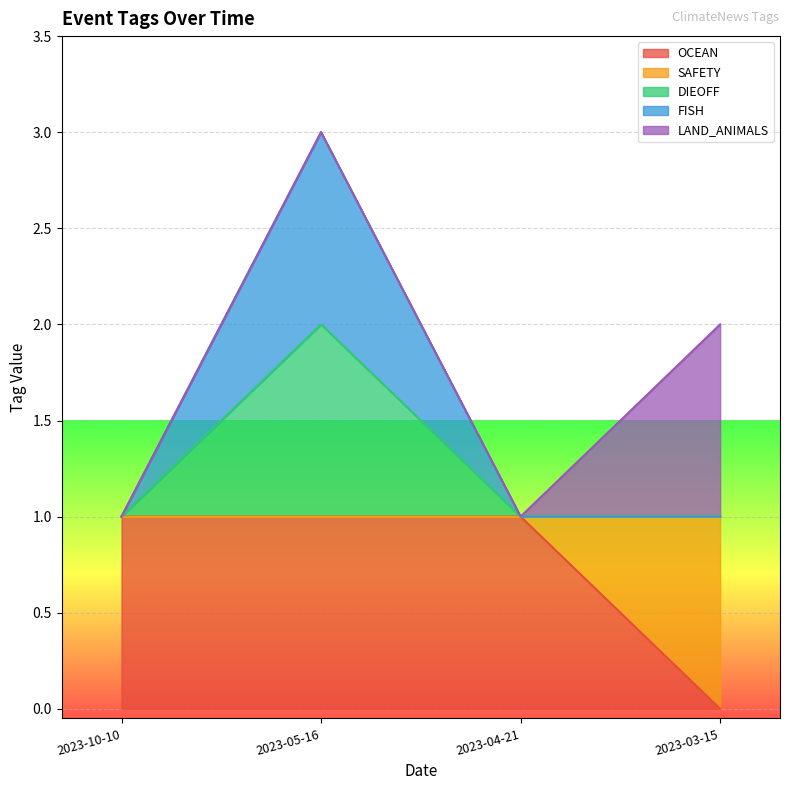

Is the value of DIEOFF at 2023-03-15 greater than the value of FISH at 2023-03-15?

No